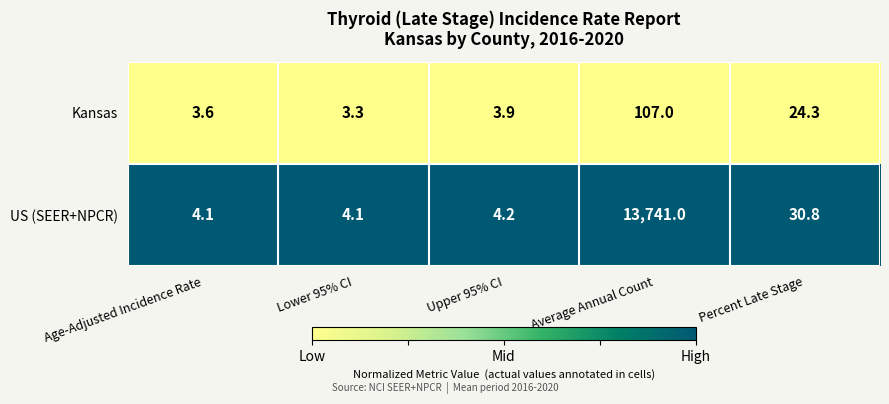

Reading left to right, list all the values displayed in this chart.

Kansas: 3.6	3.3	3.9	107.0	24.3
US (SEER+NPCR): 4.1	4.1	4.2	13741.0	30.8